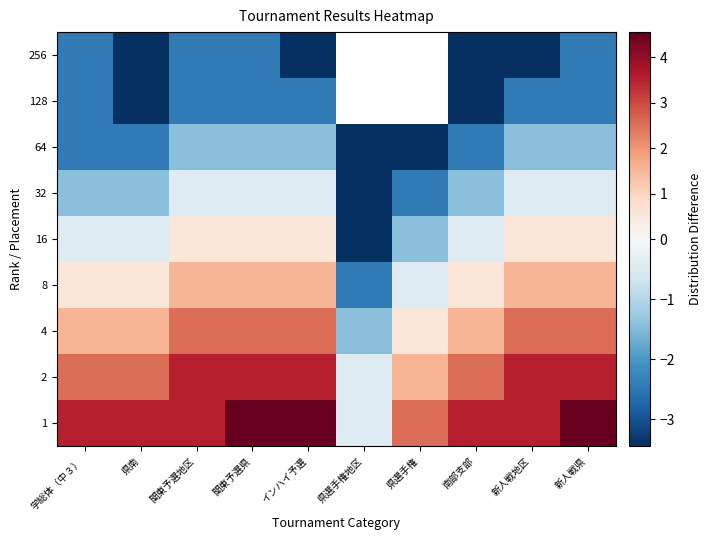

How many series are shown in this chart?

9